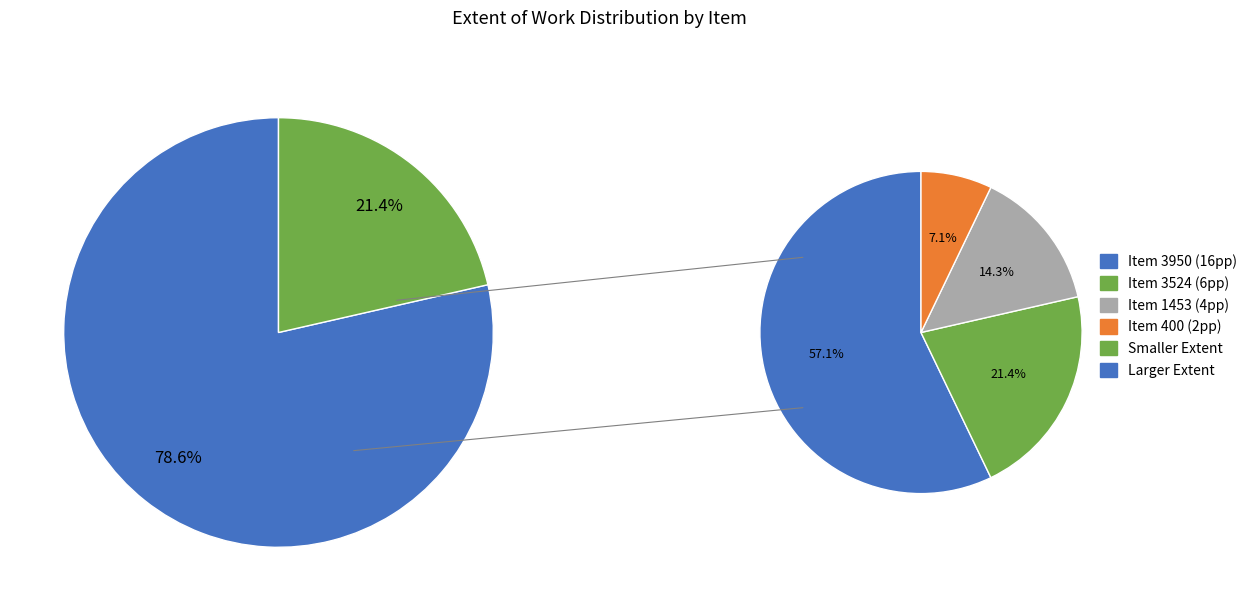

True or false: 3950 accounts for 71% of the total.

False